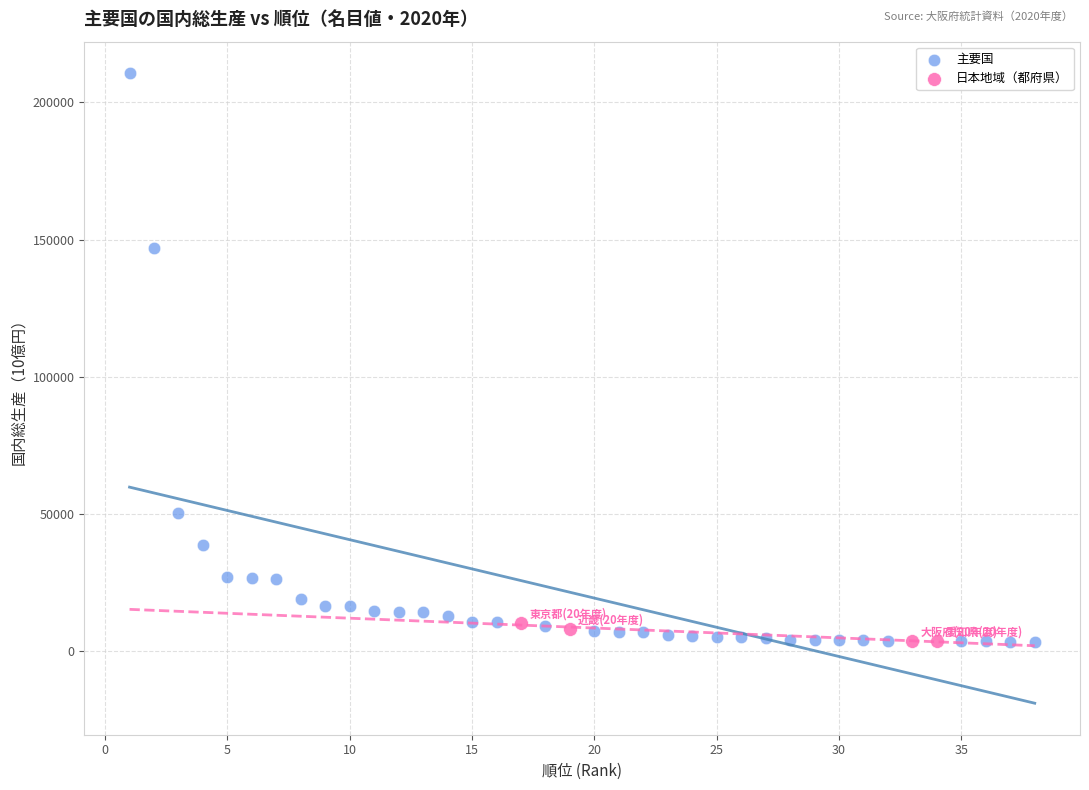

Which series contains the highest Y value?

主要国